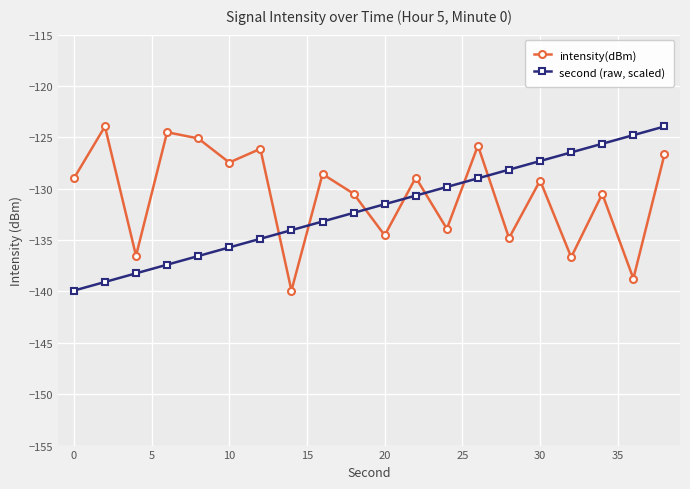

True or false: intensity(dBm) has more than 0 interior local peaks.

True